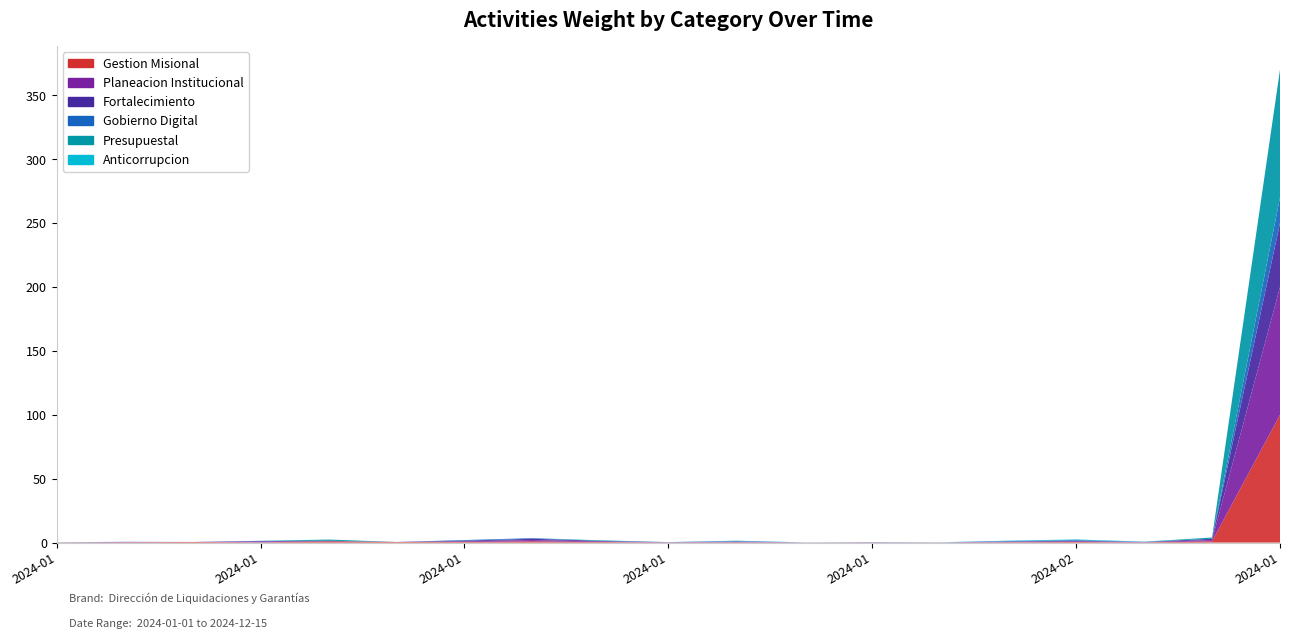

Reading right to left, what are all the values shown in this chart?

Gestion Misional: 100.0	1.0	0.1	0.5	0.3	0.1	0.1	0.1	0.3	0.1	0.5	1.0	0.5	0.5	1.0	0.2	0.5	0.2	0.1
Planeacion Institucional: 100.0	1.0	0.1	0.5	0.3	0.1	0.1	0.1	0.3	0.1	0.5	1.0	0.5	0.0	0.2	0.5	0.0	0.2	0.1
Fortalecimiento: 50.0	1.0	0.1	0.5	0.3	0.1	0.1	0.1	0.3	0.1	0.5	1.0	0.5	0.0	0.2	0.5	0.0	0.2	0.0
Gobierno Digital: 20.0	0.0	0.1	0.5	0.3	0.1	0.1	0.0	0.3	0.1	0.0	0.5	0.5	0.0	0.0	0.2	0.0	0.0	0.0
Presupuestal: 100.0	1.0	0.0	0.0	0.0	0.0	0.0	0.0	0.0	0.0	0.5	0.0	0.0	0.0	1.0	0.0	0.0	0.0	0.1
Anticorrupcion: 0.0	0.0	0.1	0.5	0.3	0.1	0.0	0.1	0.3	0.0	0.0	0.0	0.0	0.0	0.0	0.0	0.0	0.0	0.0